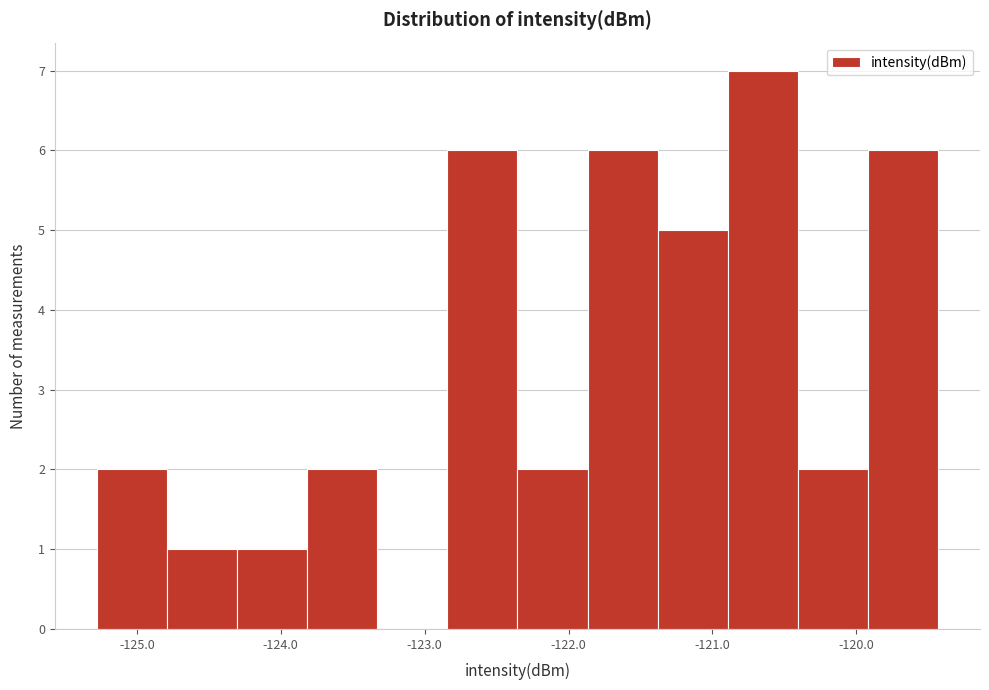

Reading left to right, list every bar in this chart as the range it spans on the x-axis followed by its height. Neither the bar edges nor the heights are printed on the chart, so give them approximately, as read against the axes.

-125.3 to -124.8: 2
-124.8 to -124.3: 1
-124.3 to -123.8: 1
-123.8 to -123.3: 2
-123.3 to -122.8: 0
-122.8 to -122.4: 6
-122.4 to -121.9: 2
-121.9 to -121.4: 6
-121.4 to -120.9: 5
-120.9 to -120.4: 7
-120.4 to -119.9: 2
-119.9 to -119.4: 6